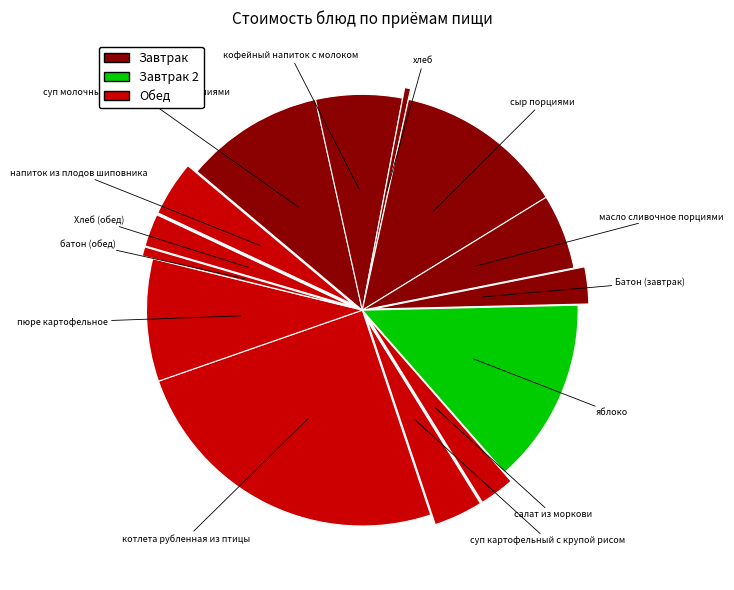

How many segments does this pie chart have?

14